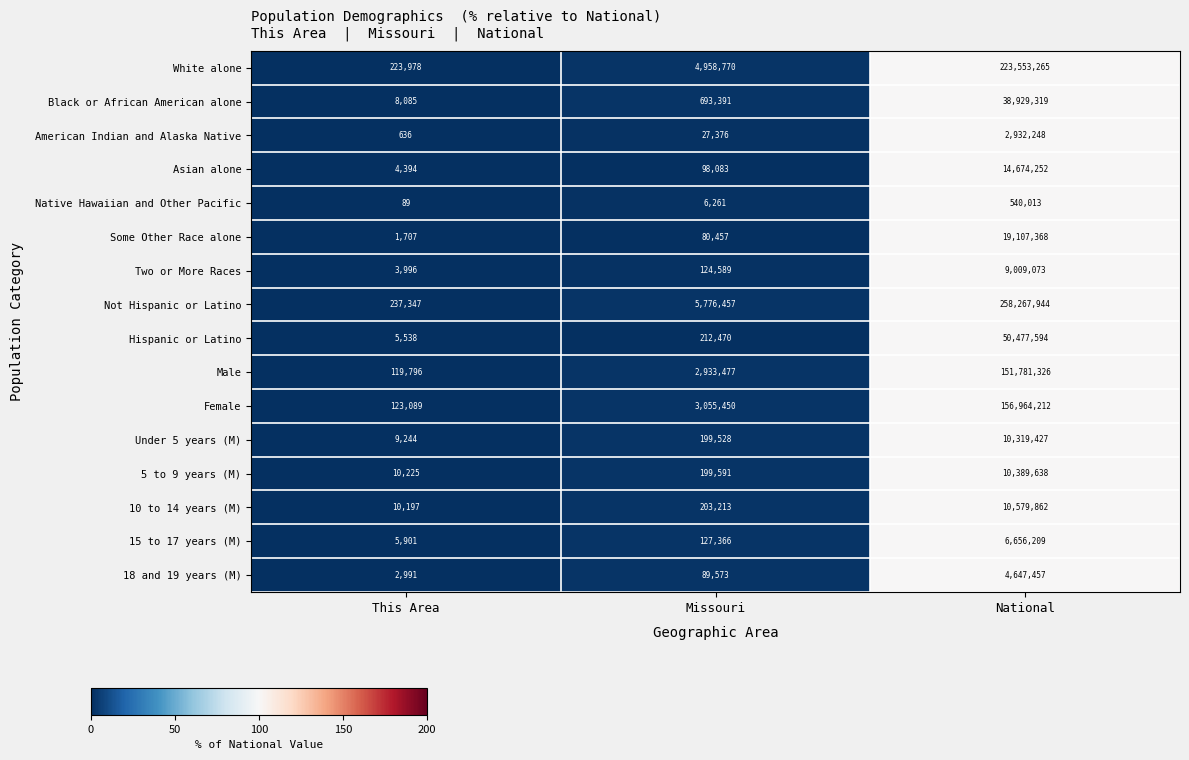

What is the sum of the Black or African American alone values at This Area and National?

38937404